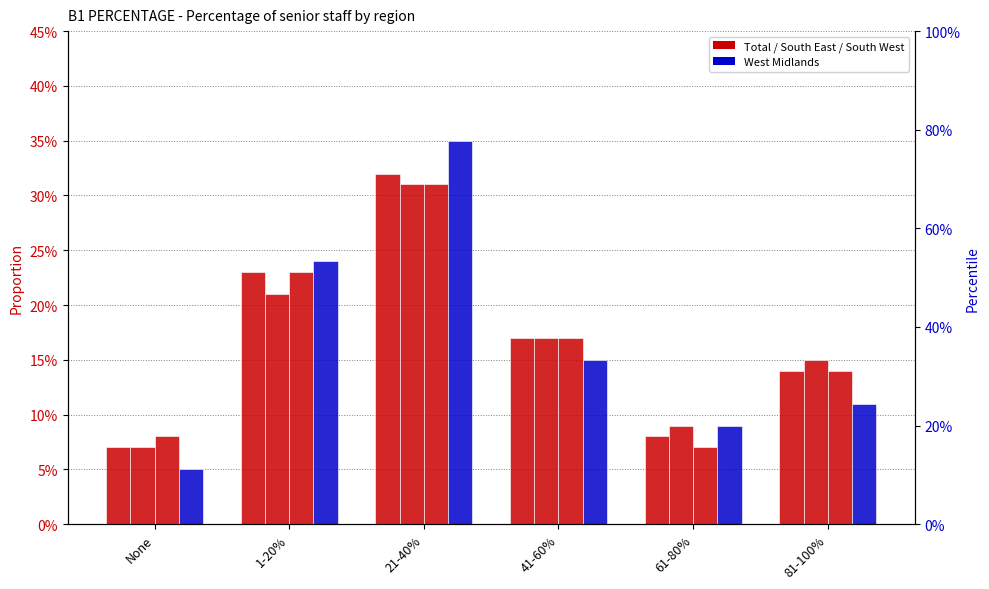

What is the label of the 6th bar from the right?

None